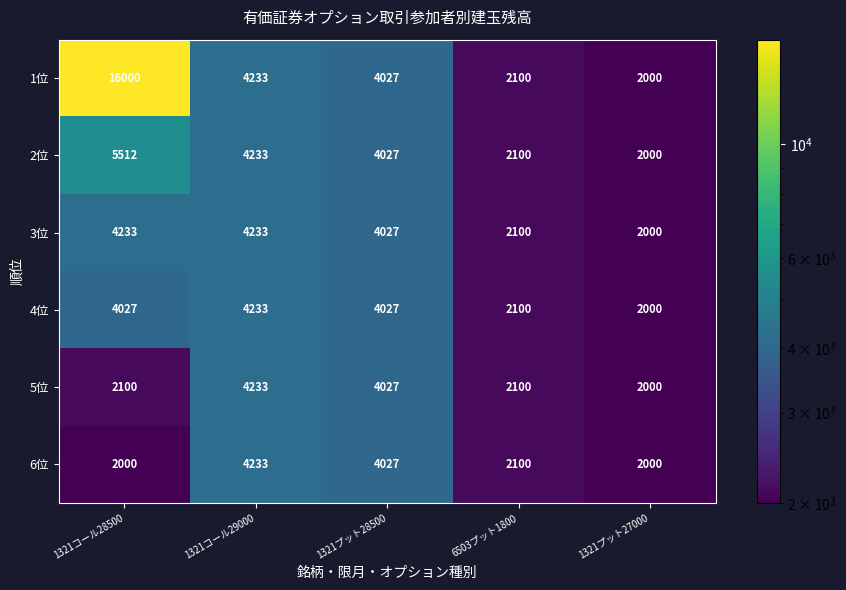

What value does the 3位 series have at 1321コール28500?

4233